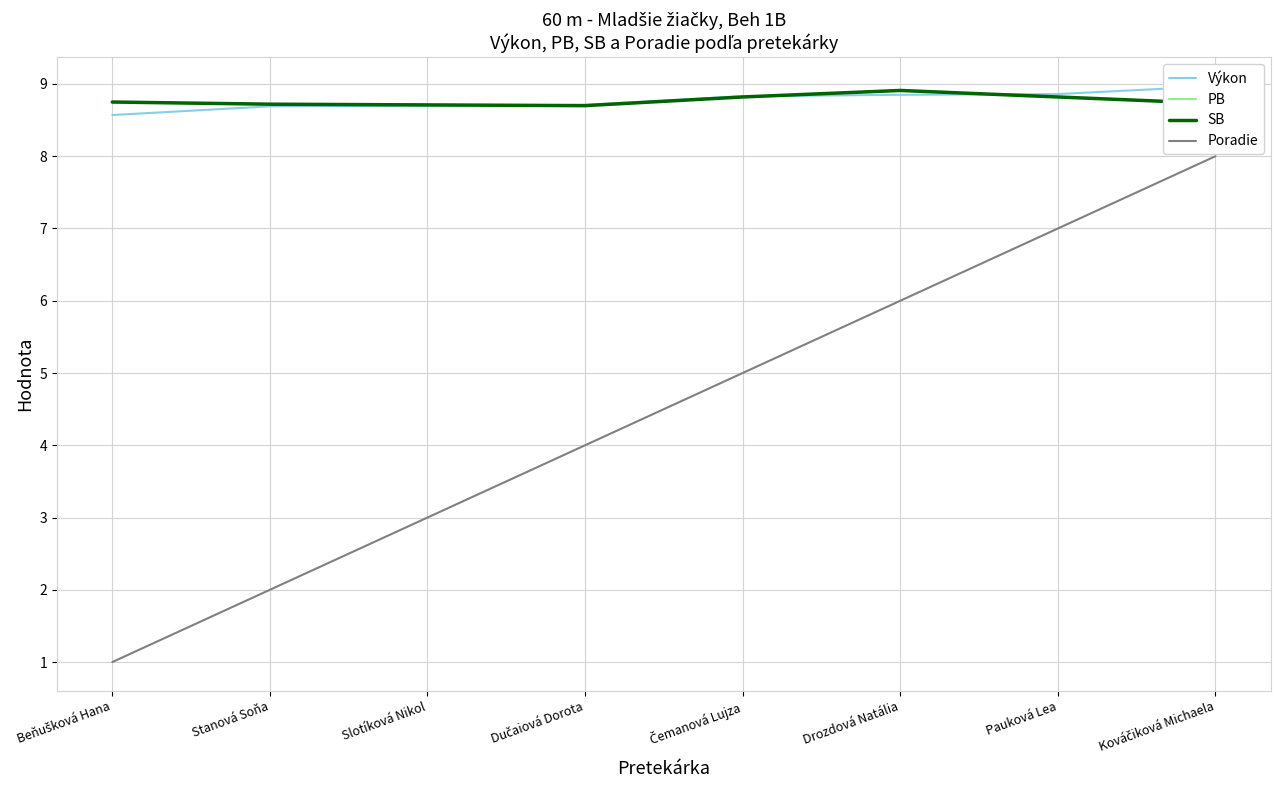

The value of PB at Beňušková Hana is 8.8. True or false?

True